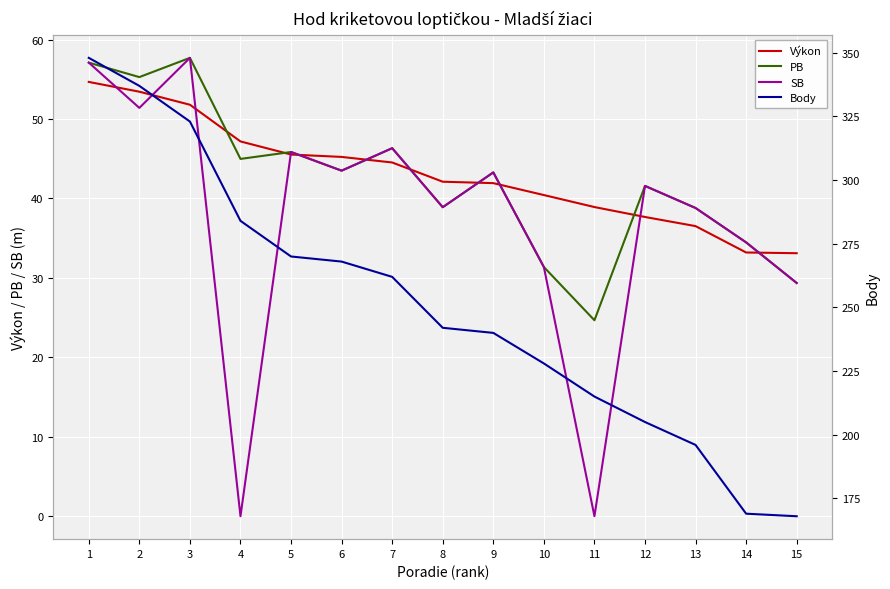

Is the value of PB at 8 greater than the value of Body at 3?

No